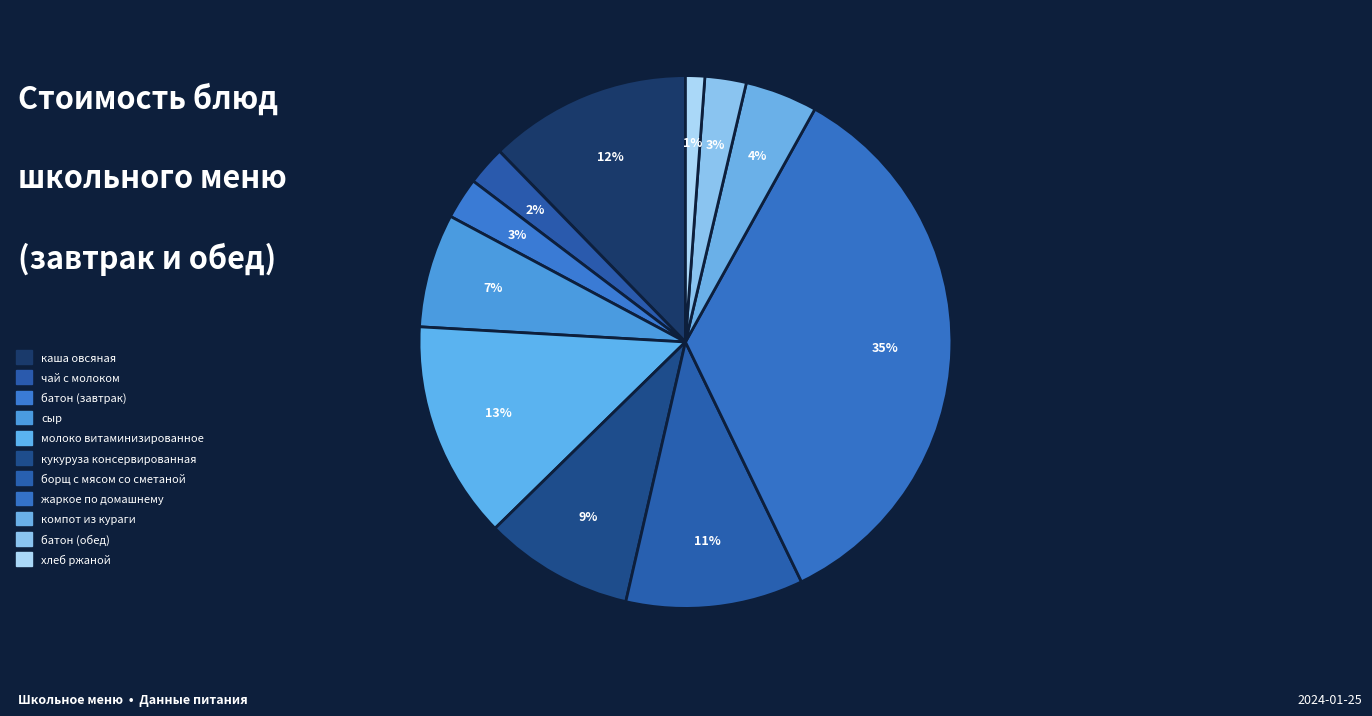

Count the number of slices in the pie.

11